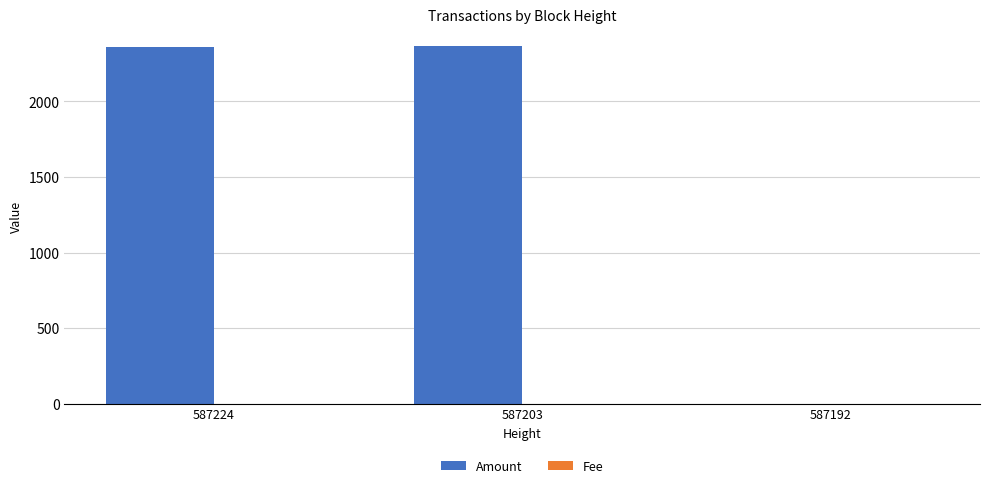

True or false: Amount has a value of 1.0 at 587192.

True